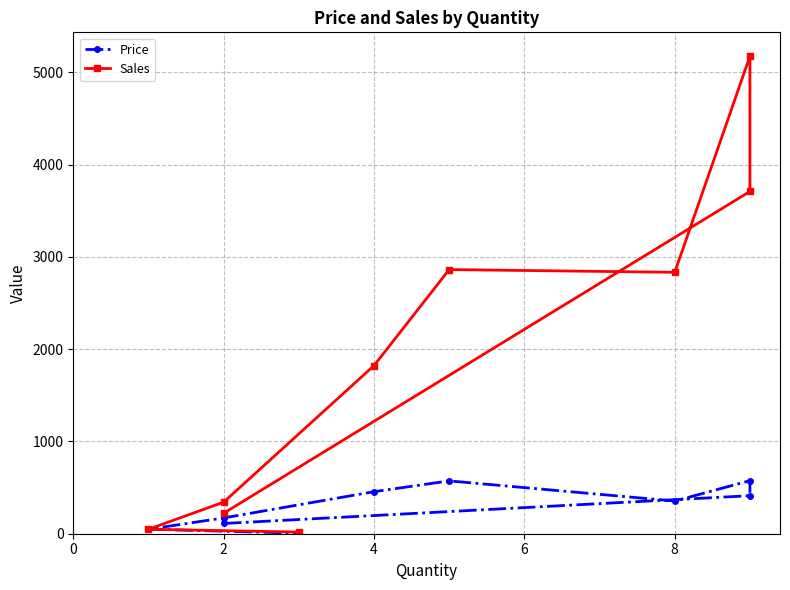

In Sales, how many points are higher than both neighbors (excluding endpoints)?

2